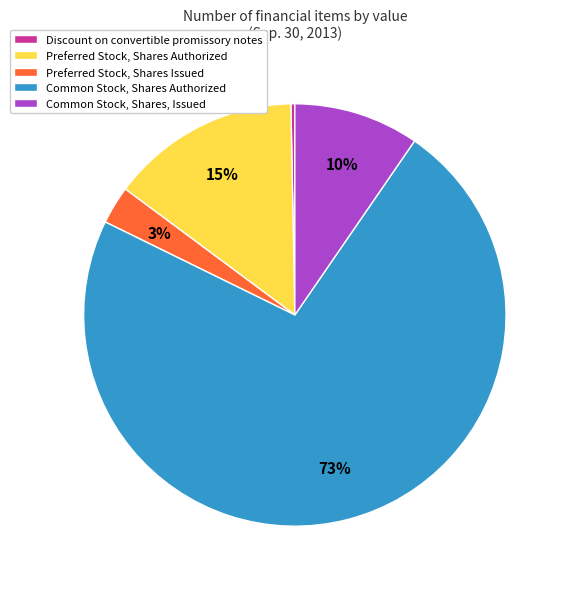

Rank the categories by value from lowest to highest.

Discount on convertible promissory notes, Preferred Stock, Shares Issued, Common Stock, Shares, Issued, Preferred Stock, Shares Authorized, Common Stock, Shares Authorized